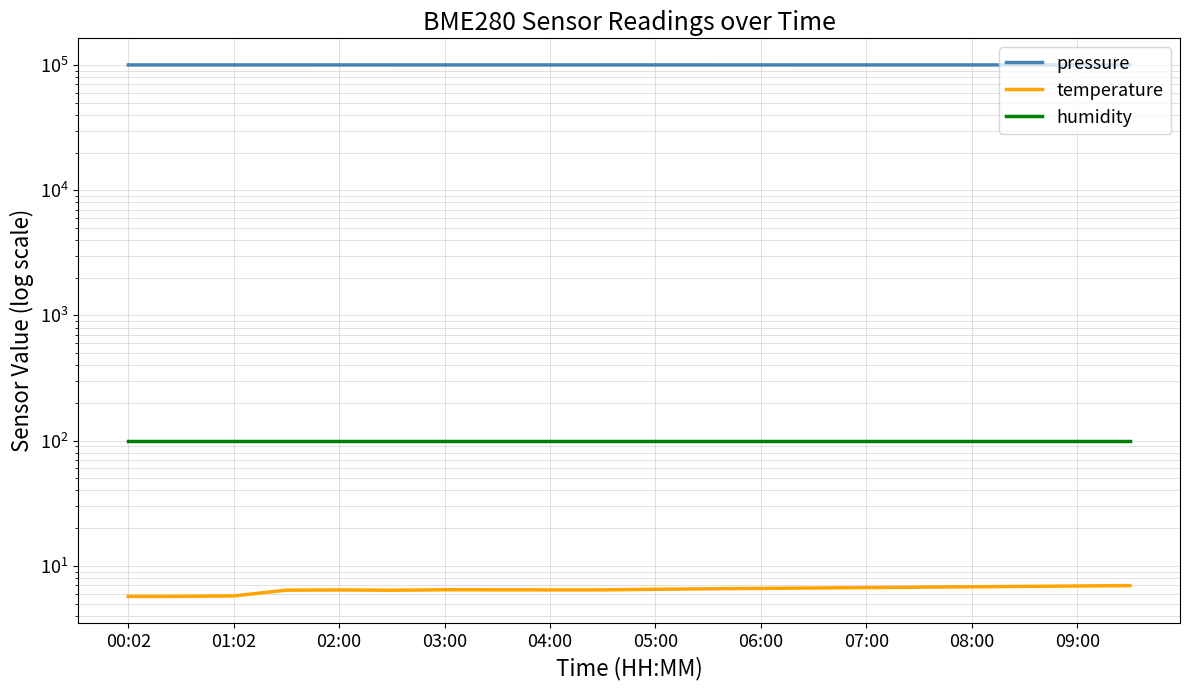

Which series has the largest total across all categories?

pressure